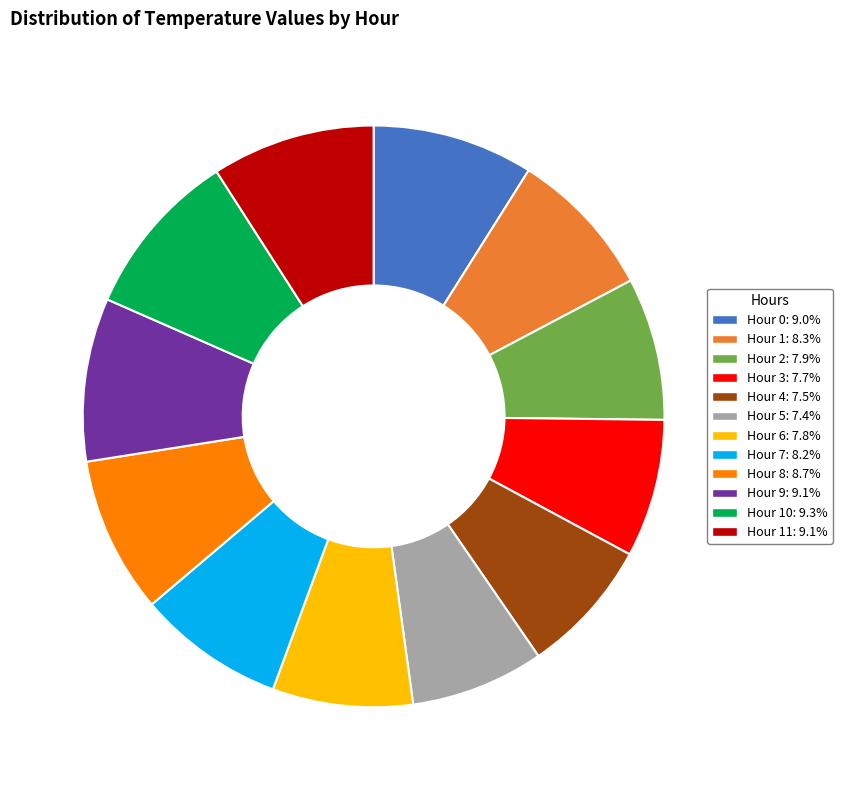

How many segments does this pie chart have?

12